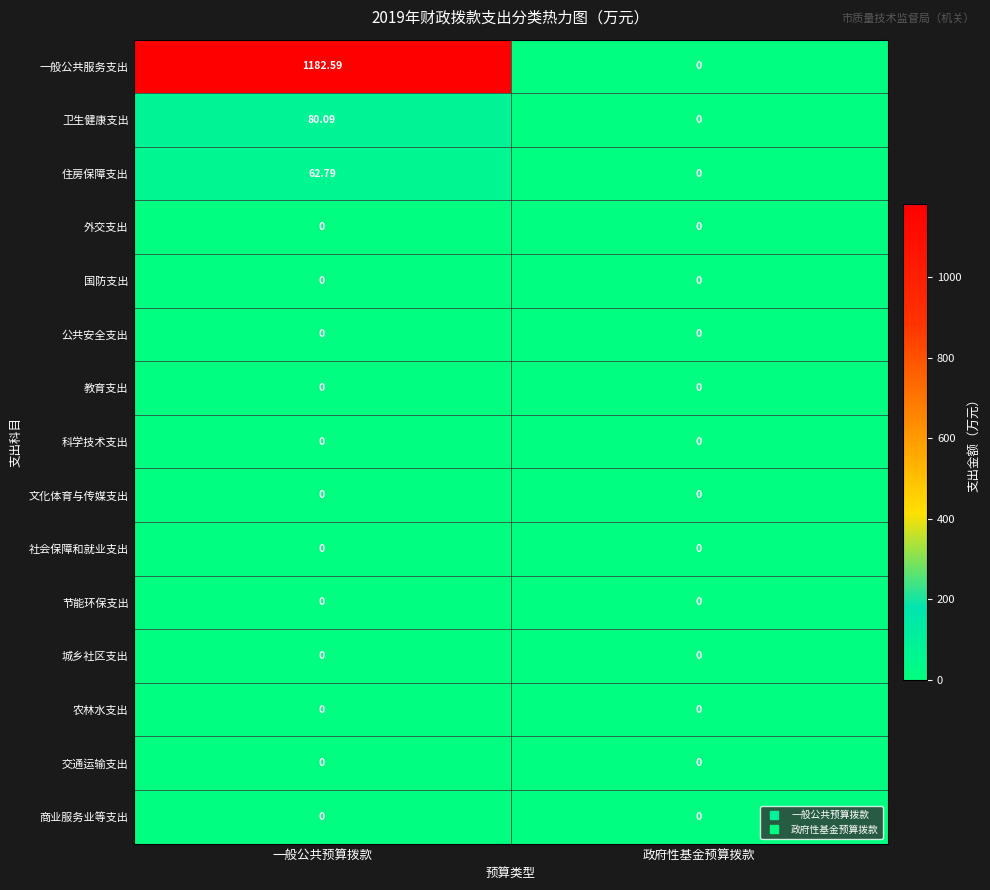

Which label corresponds to the largest value in the chart?

一般公共预算拨款